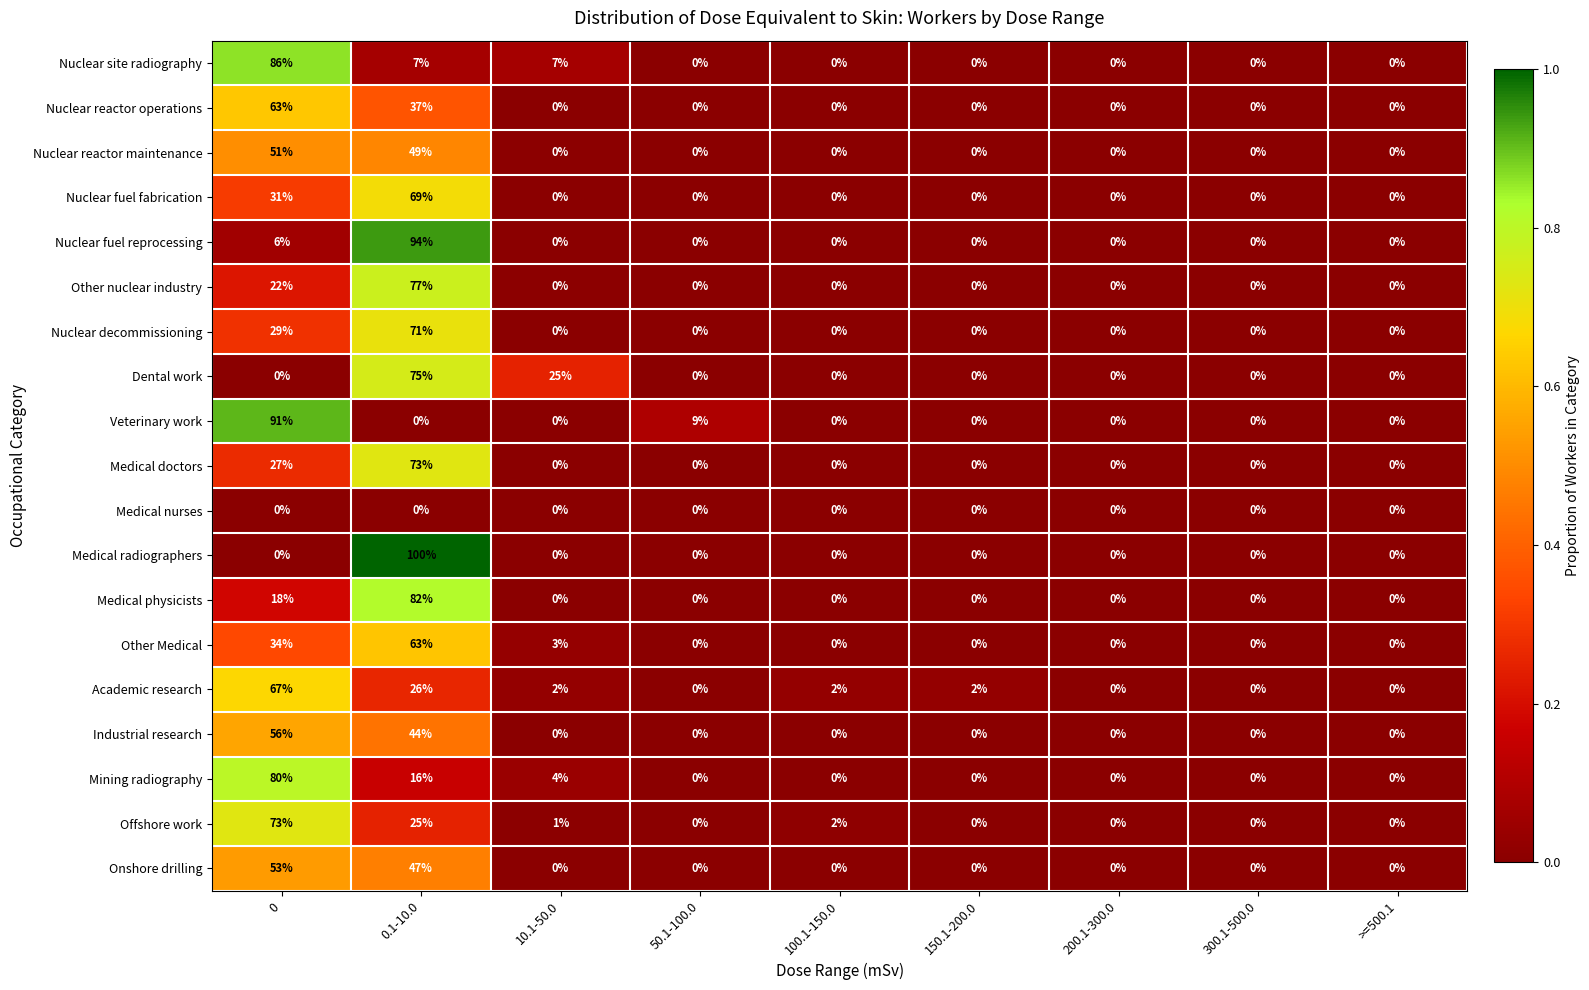

What is the total value across all series at 100.1-150.0?

4